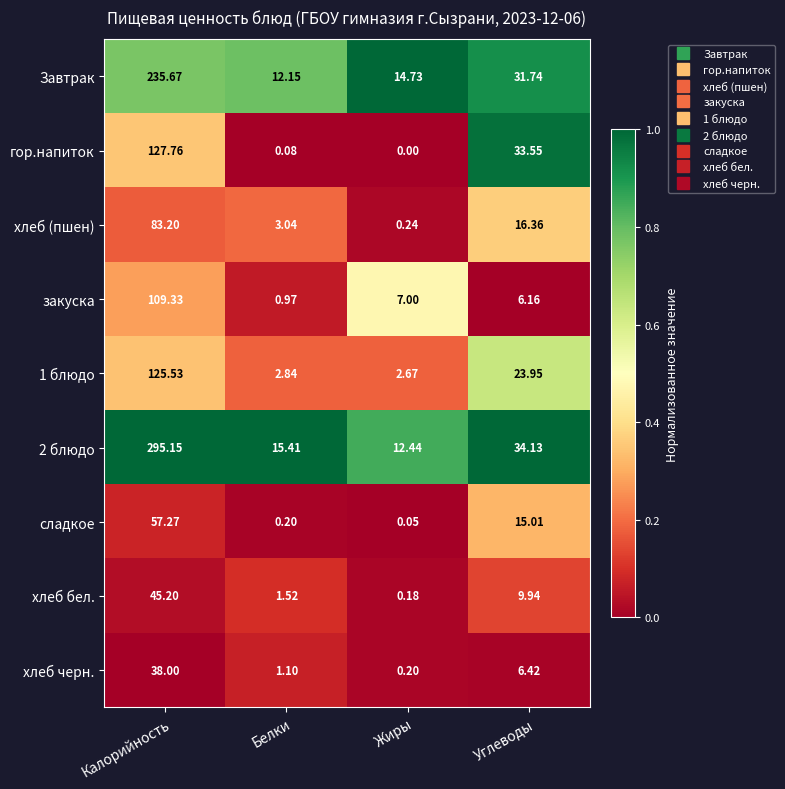

Where does the сладкое series first go above 15?

Калорийность